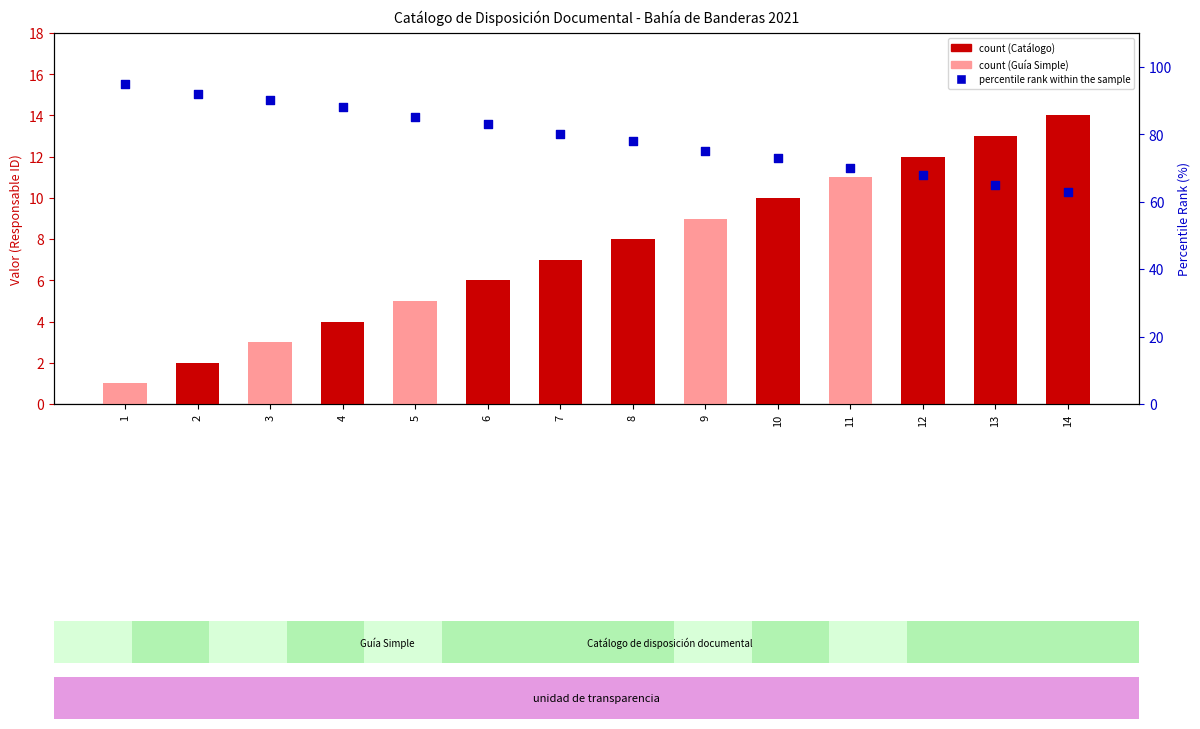

At which category is the sum across all series the highest?

1